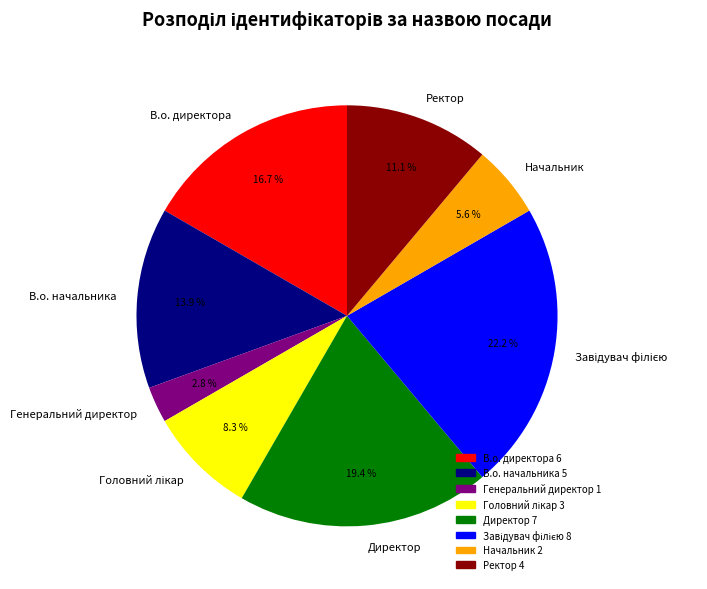

What is the ratio of the value at Директор to the value at В.о. директора?

1.2